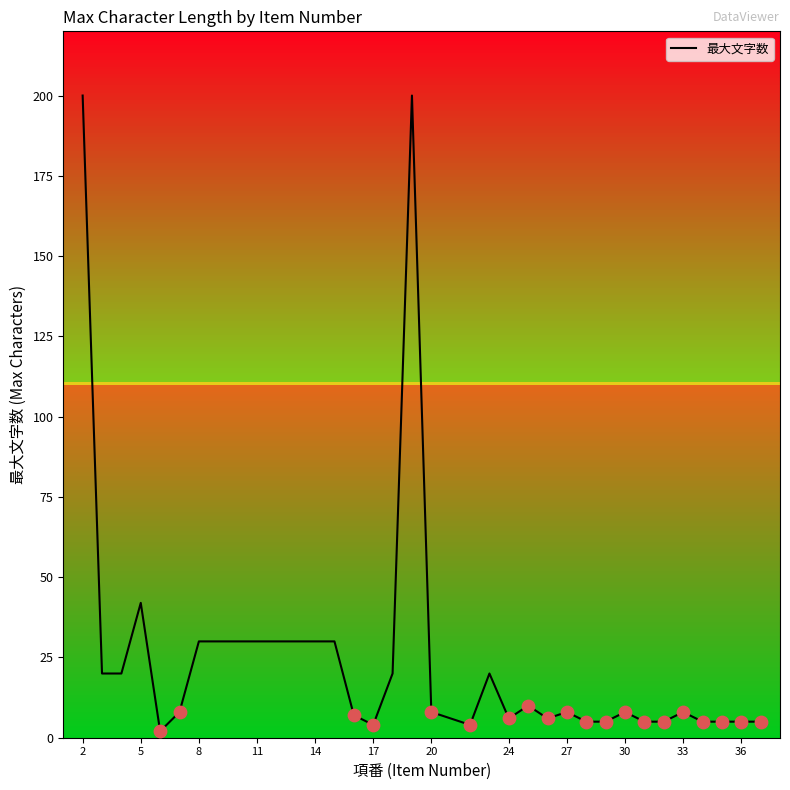

Which has a higher value, 24 or 17?

24